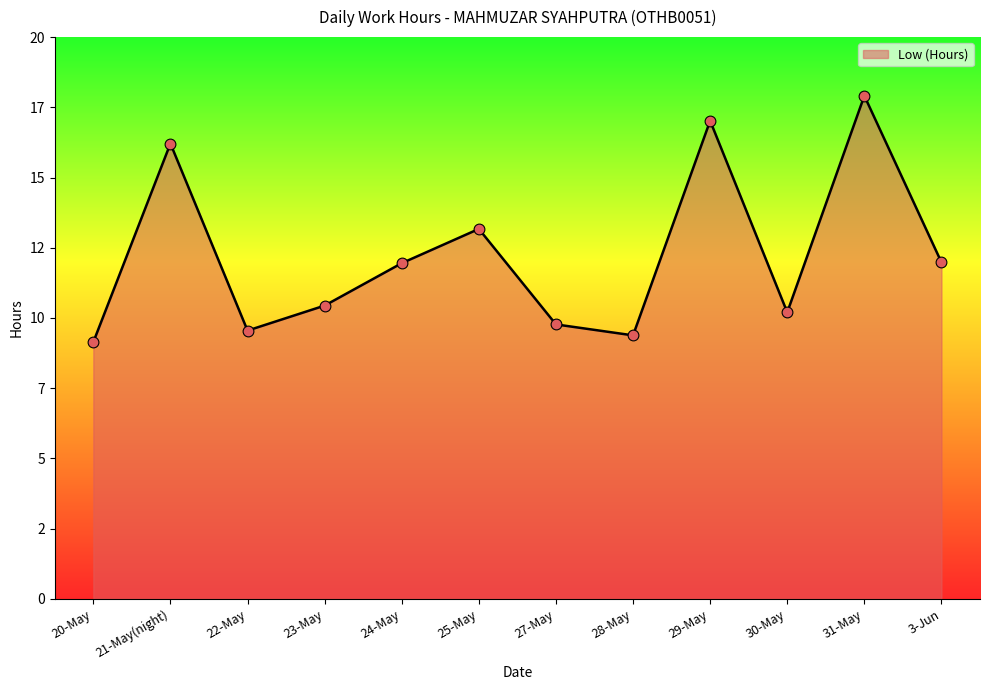

Is this an area chart (filled region under the line)?

Yes